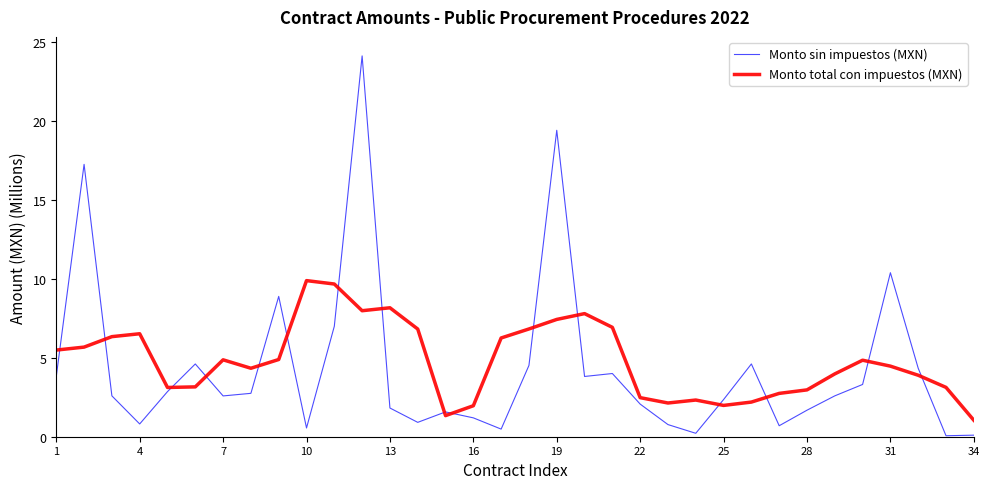

What is the difference between the maximum and minimum values in the Monto sin impuestos (MXN) series?

24.0